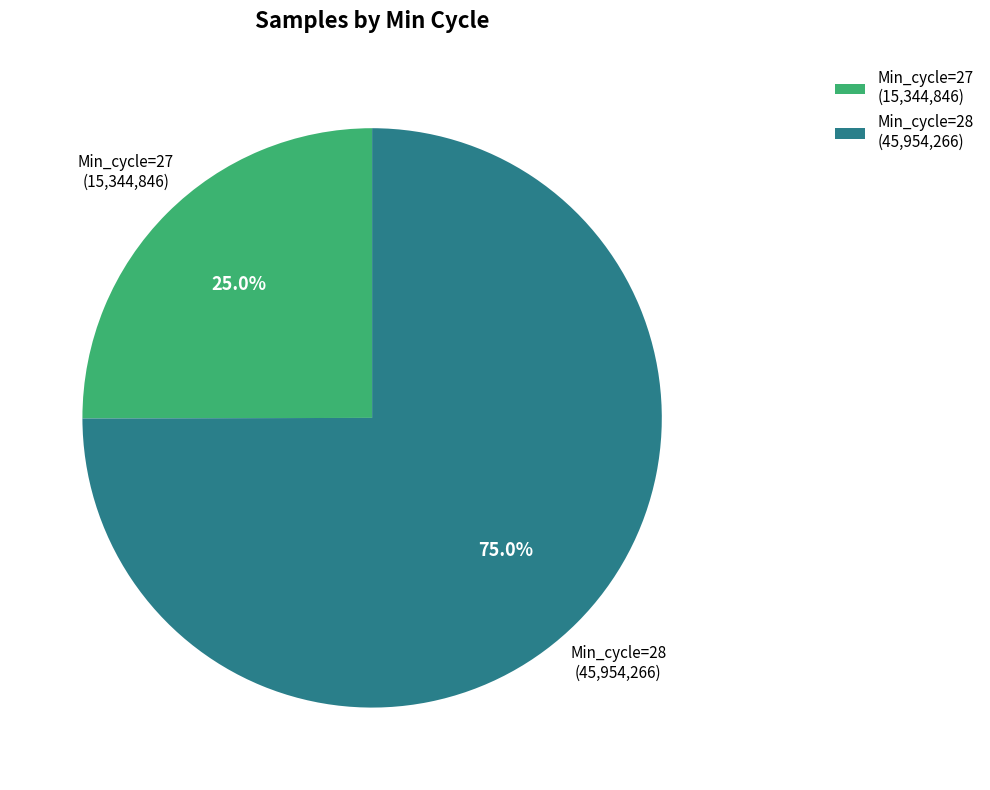

Count the number of slices in the pie.

2